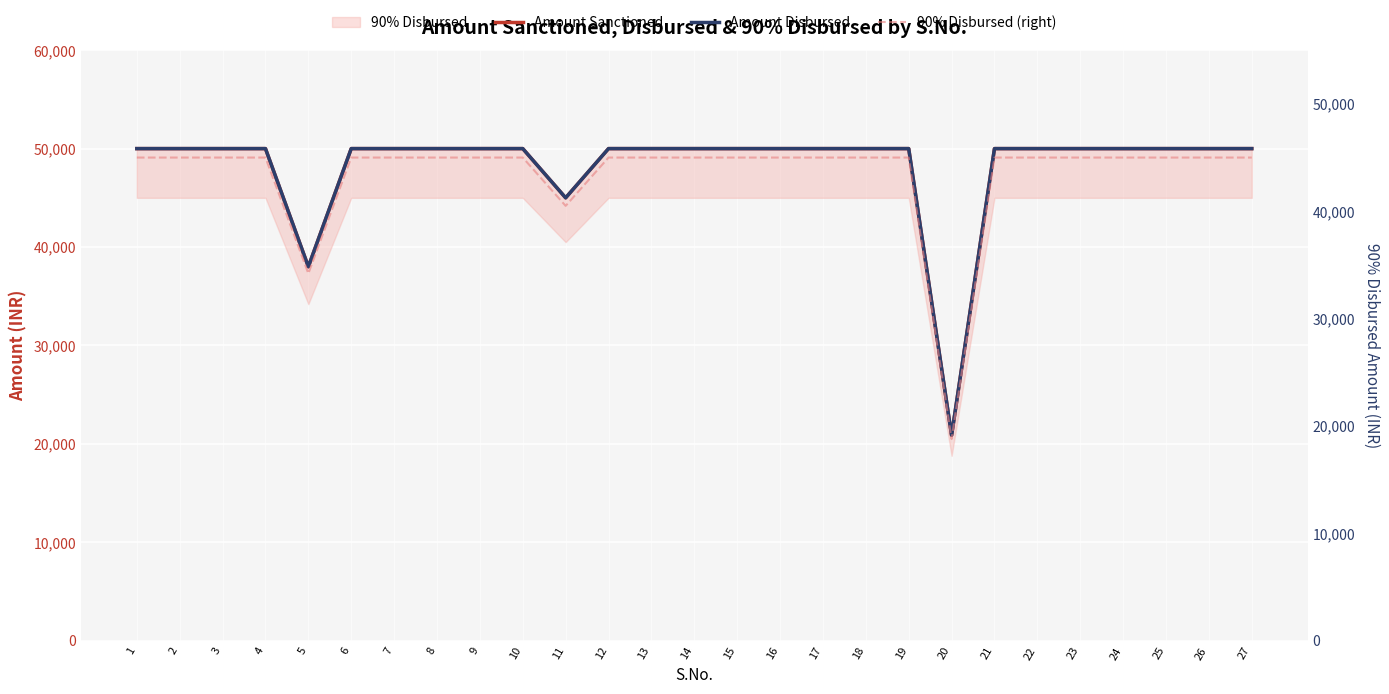

List the series in order of their peak value, lowest first.

90% Disbursed (right), Amount Sanctioned, Amount Disbursed